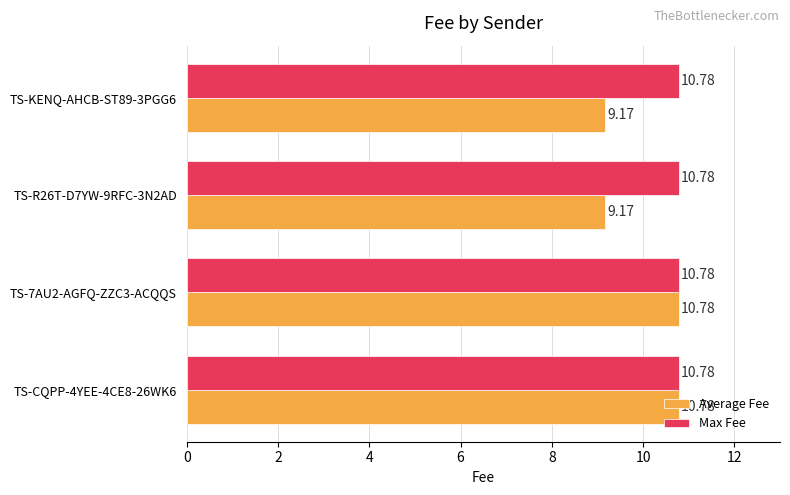

What is the lowest value of the Average Fee series?

9.2